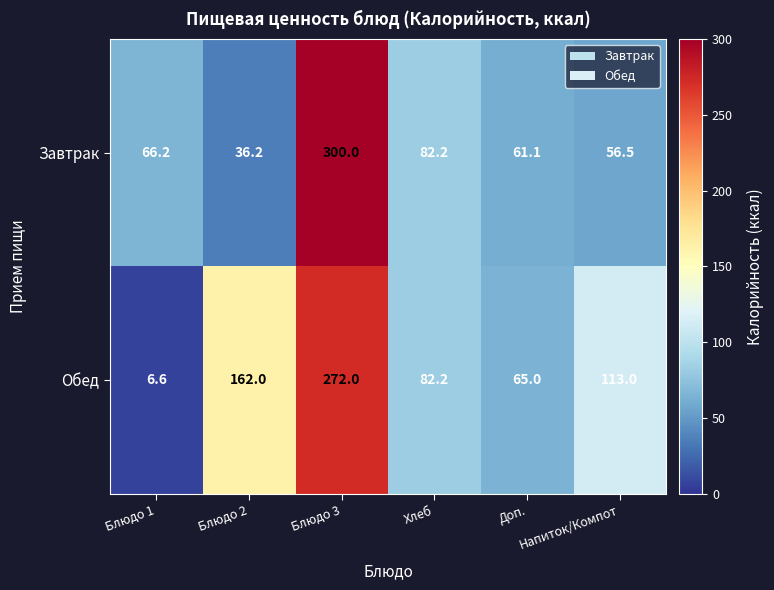

What is the maximum value shown in the chart?

300.0